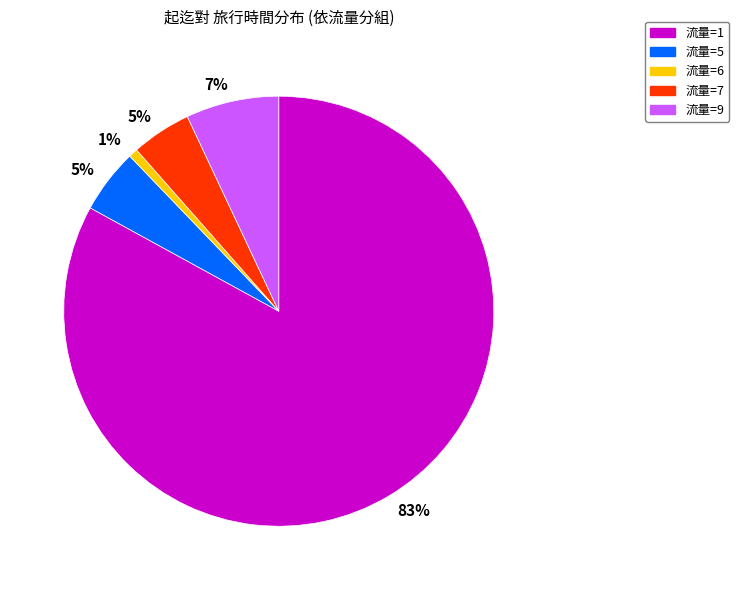

Which slice represents more than half of the pie?

流量=1